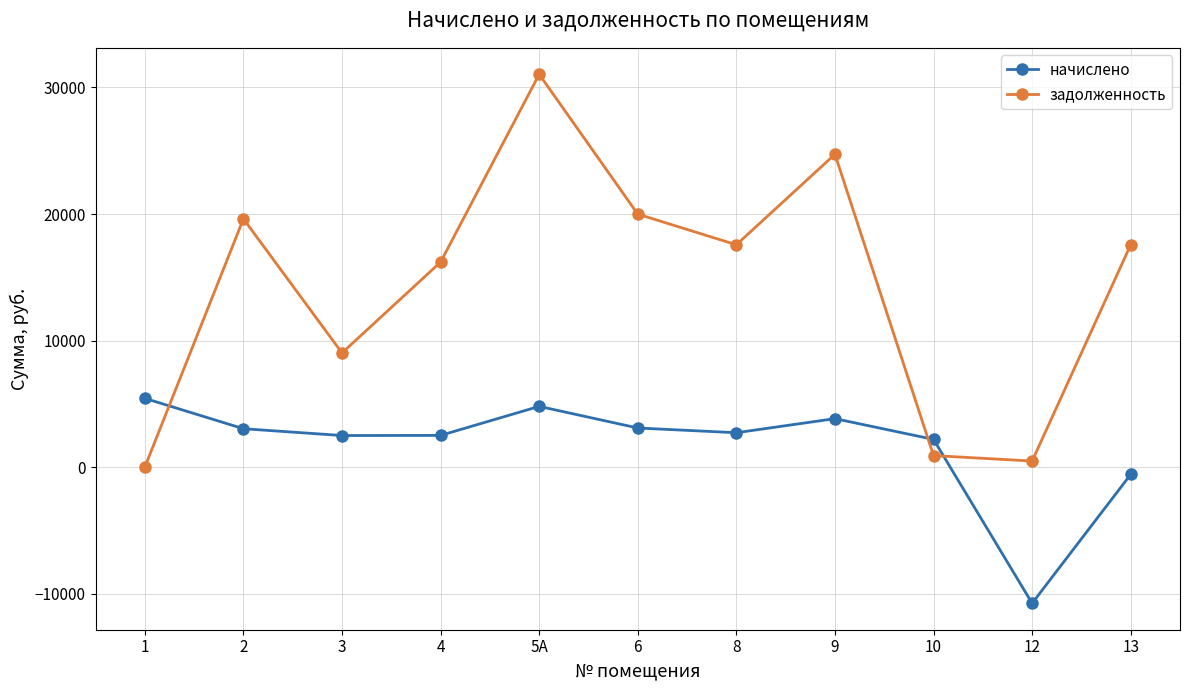

List the series in order of their overall mean, lowest first.

начислено, задолженность